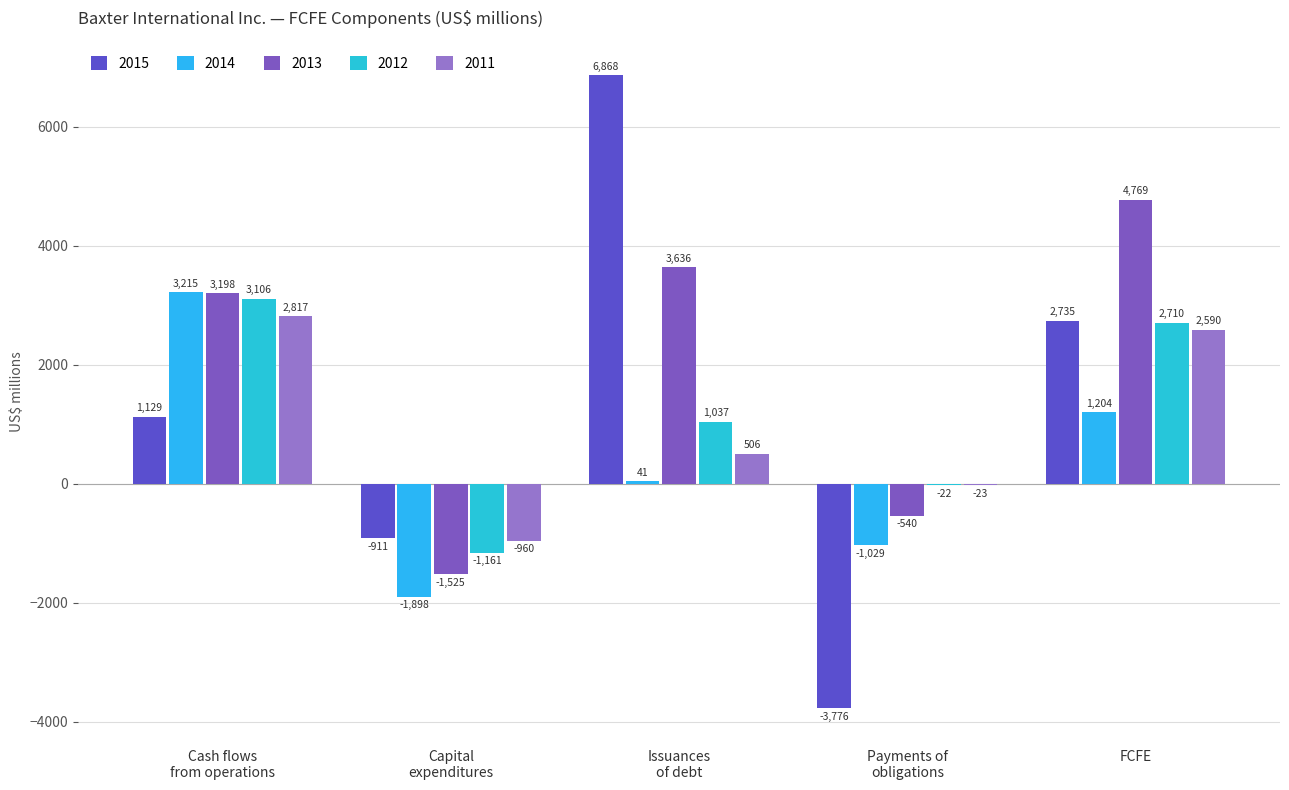

What value does the 2014 series have at Capital
expenditures, to the nearest 10?

-1900